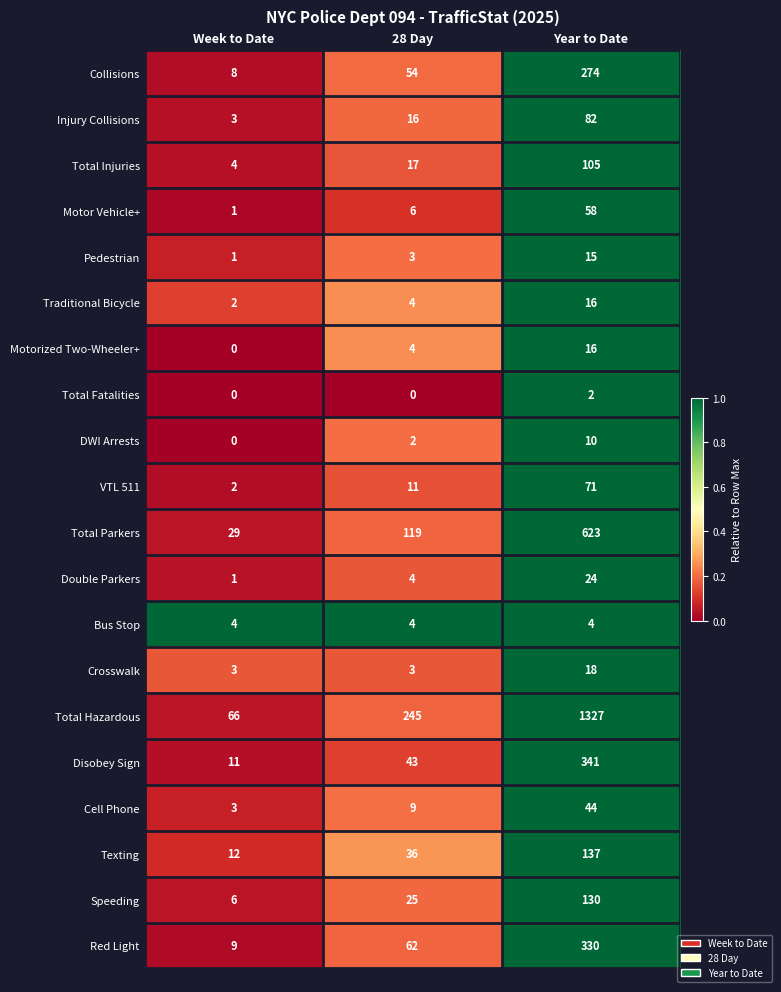

Which series changed the most between Week to Date and Year to Date?

Total Hazardous